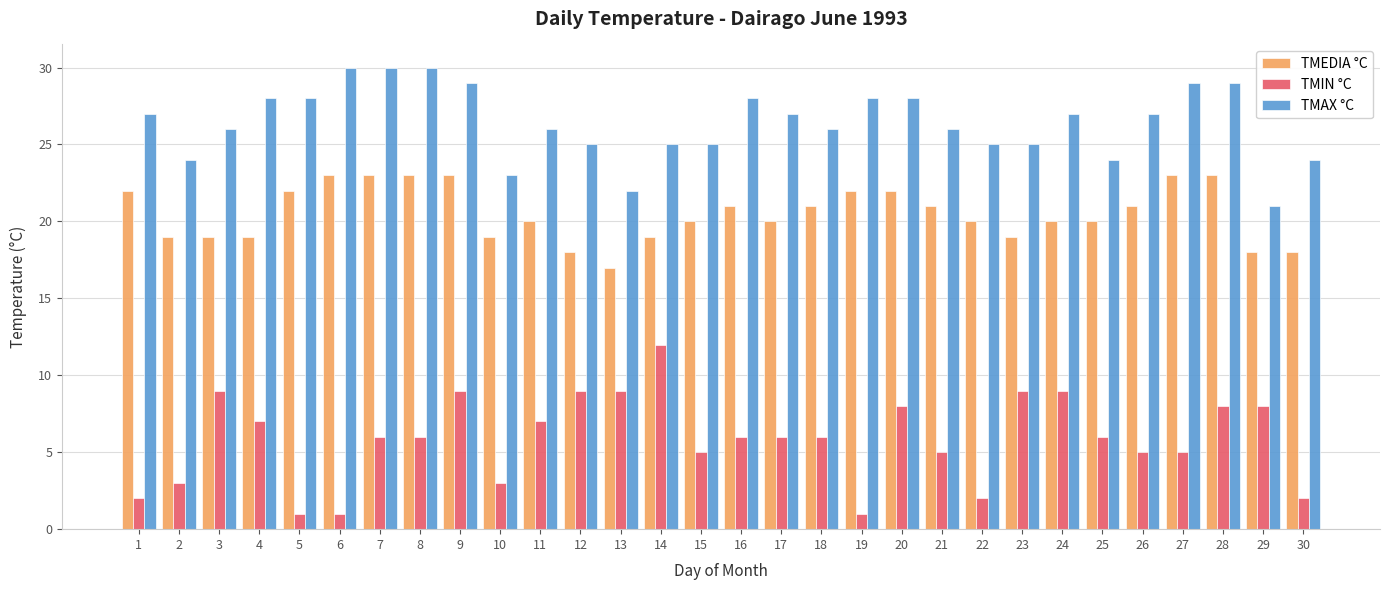

True or false: TMAX °C has a value of 5 at 13.

False